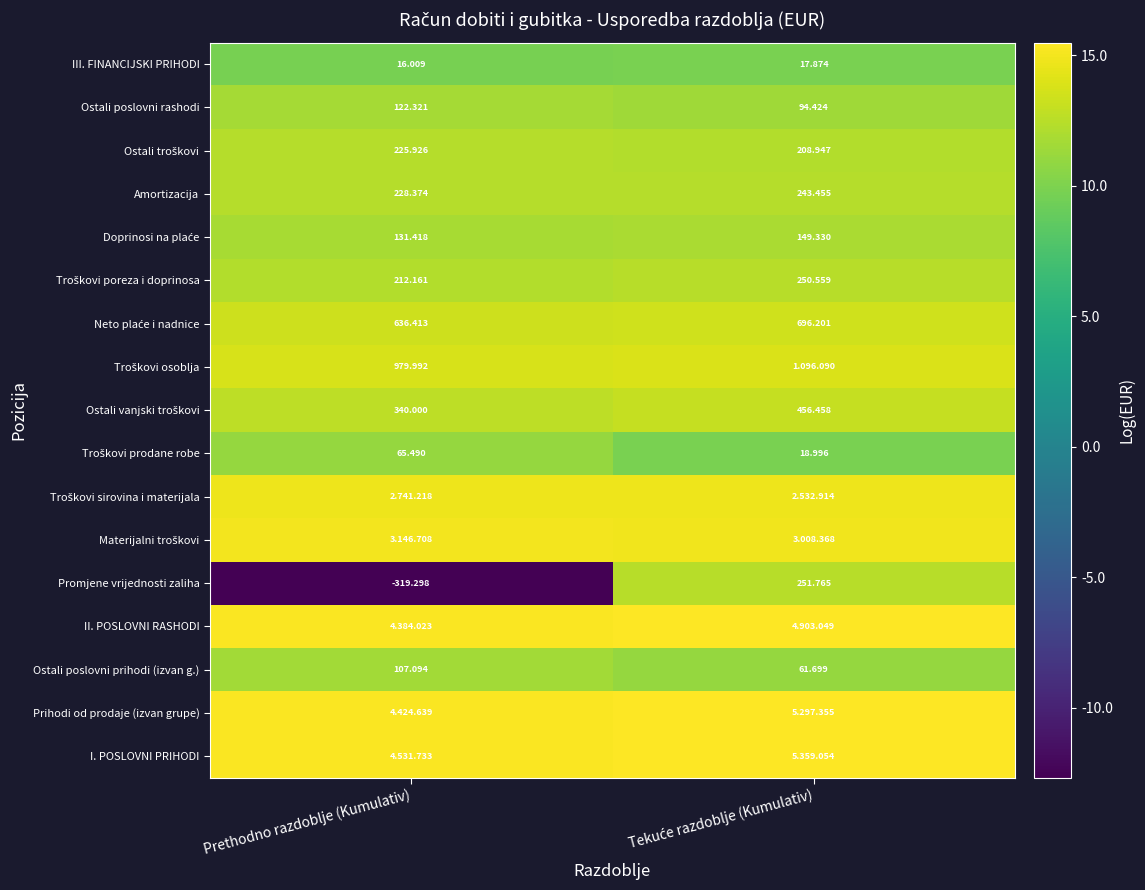

At which category does the chart reach its minimum across all series?

Prethodno razdoblje (Kumulativ)